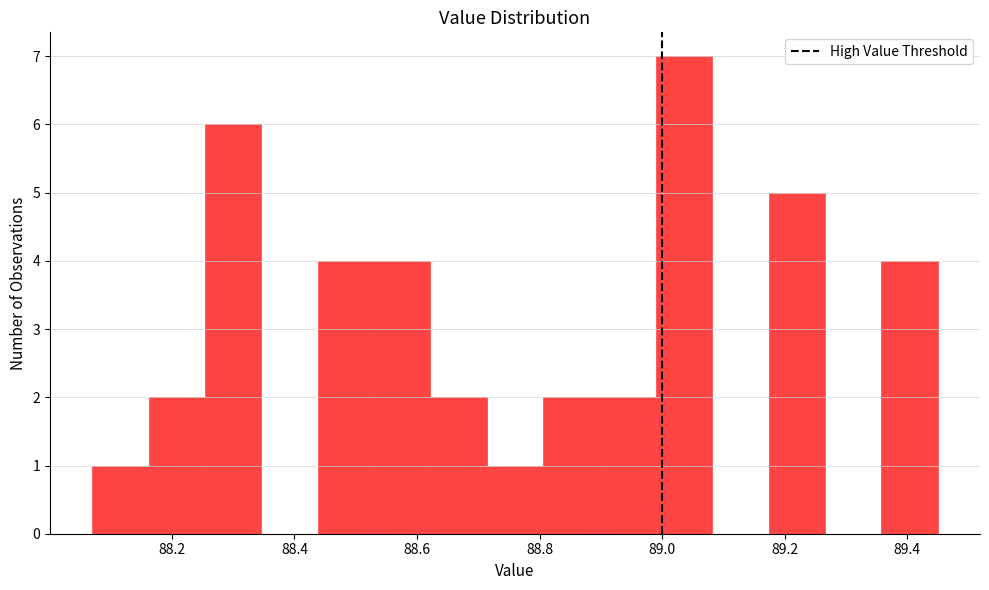

Reading left to right, list every bar in this chart as the range it spans on the x-axis followed by its height. Neither the bar edges nor the heights are printed on the chart, so give them approximately, as read against the axes.

88.070 to 88.162: 1
88.162 to 88.254: 2
88.254 to 88.346: 6
88.346 to 88.438: 0
88.438 to 88.530: 4
88.530 to 88.622: 4
88.622 to 88.714: 2
88.714 to 88.806: 1
88.806 to 88.898: 2
88.898 to 88.990: 2
88.990 to 89.082: 7
89.082 to 89.174: 0
89.174 to 89.266: 5
89.266 to 89.358: 0
89.358 to 89.450: 4